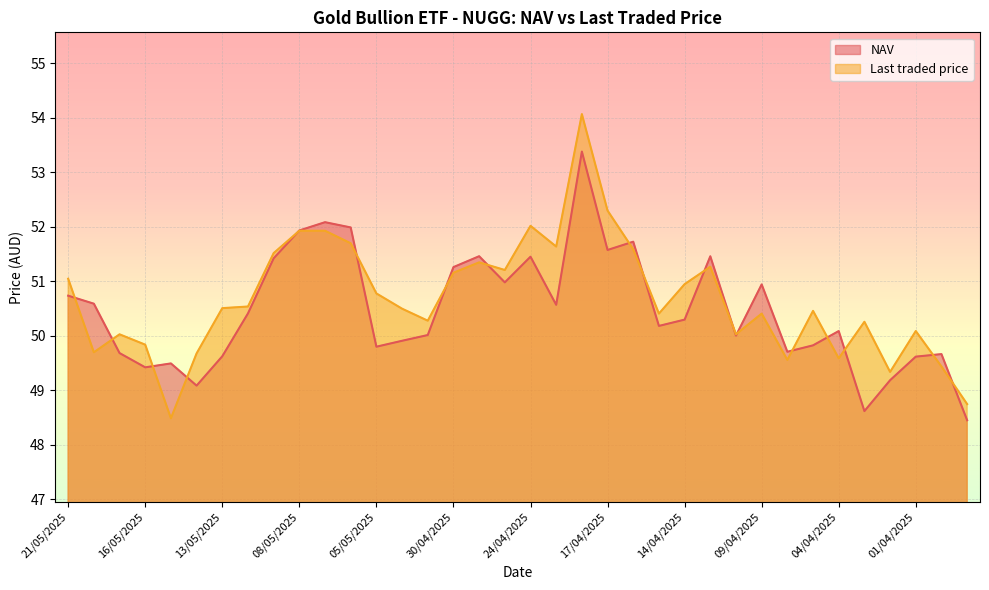

Read the Last traded price value at 08/05/2025.

51.9